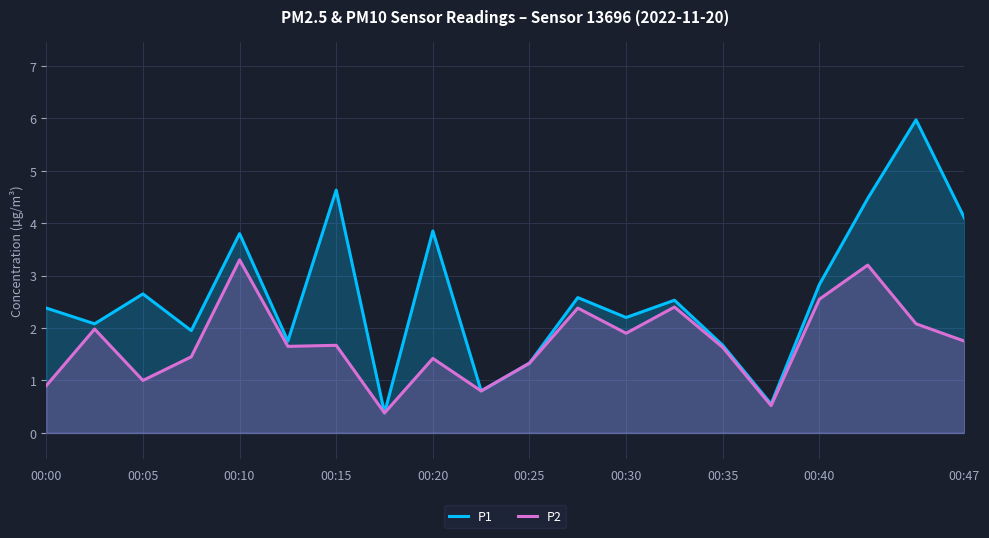

At how many categories does at least one series exceed 2?

13